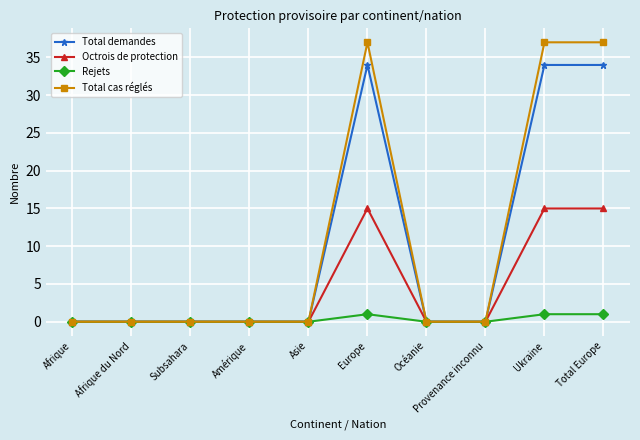

How many categories are shown in the chart?

10